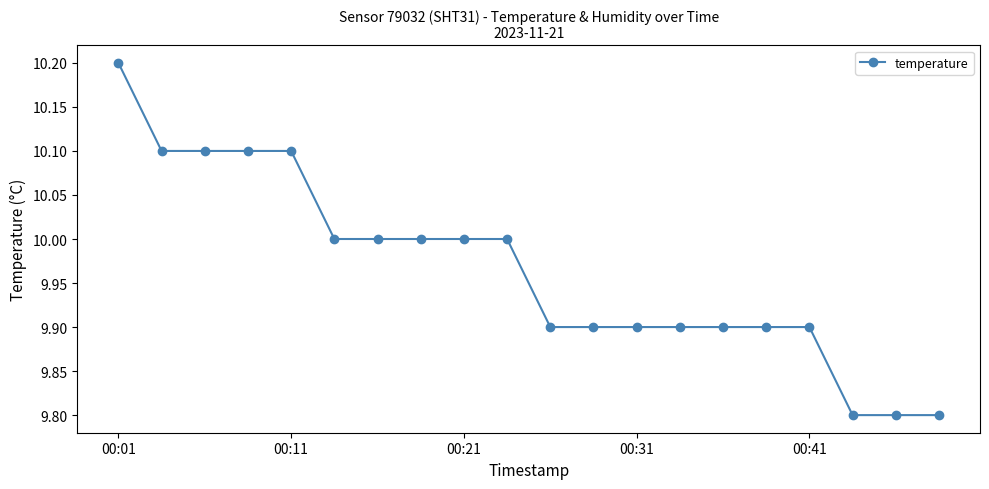

How many values are between 9 and 10?

15